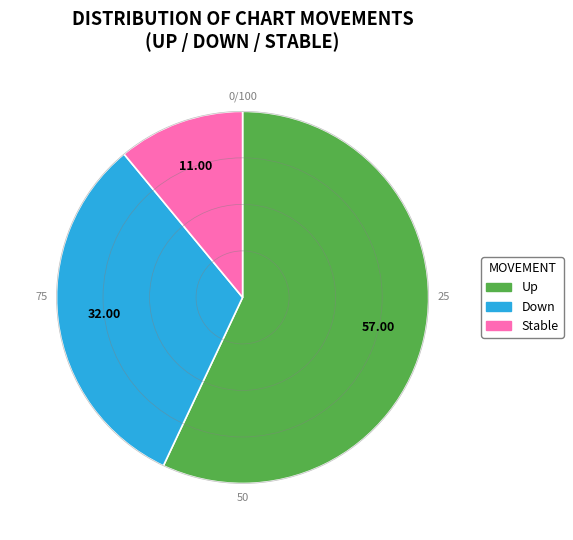

Is there any slice that represents more than half of the pie?

Yes